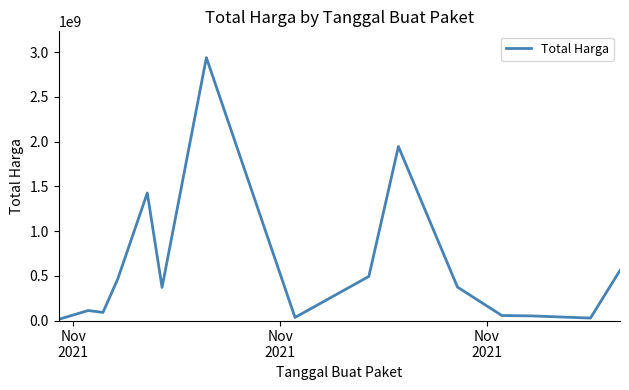

What is the average value?

597060792